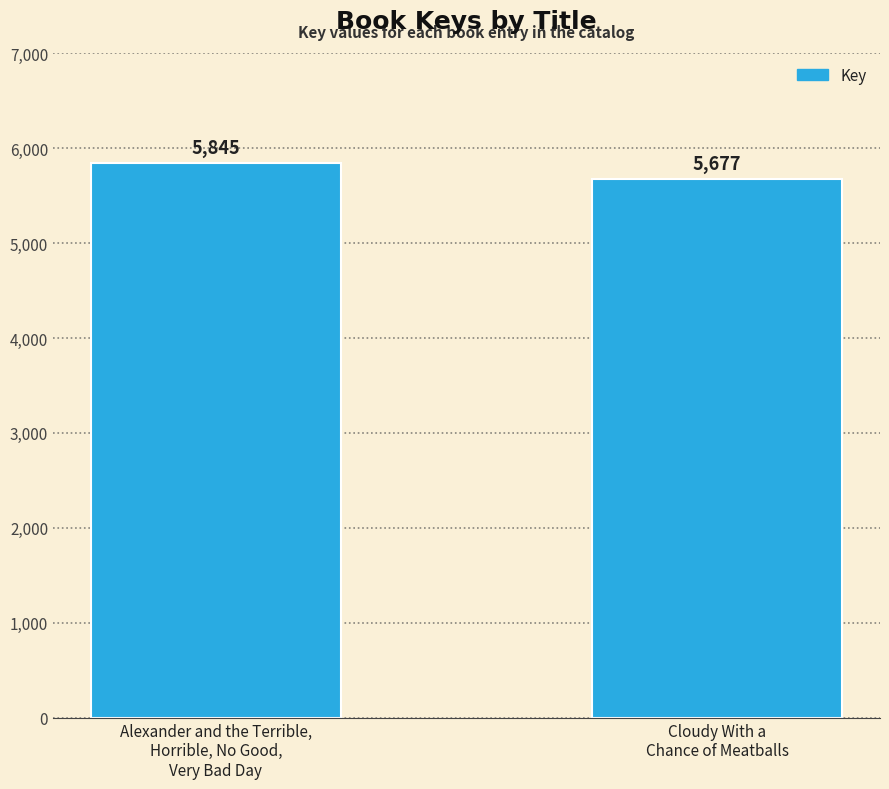

Are the bars horizontal?

No